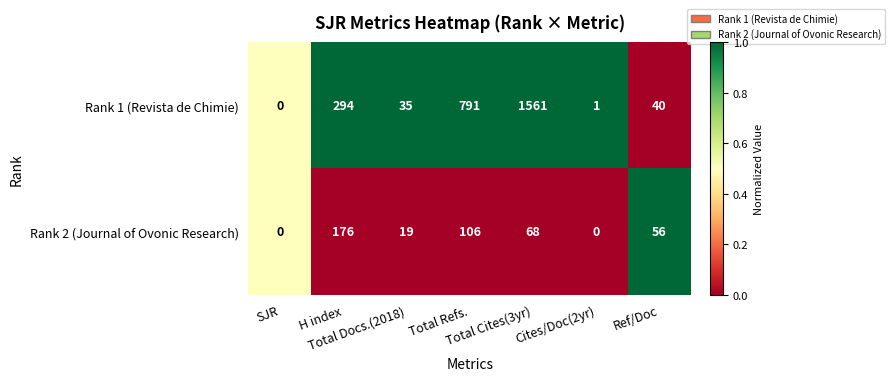

Which series has the largest total across all categories?

Rank 1 (Revista de Chimie)